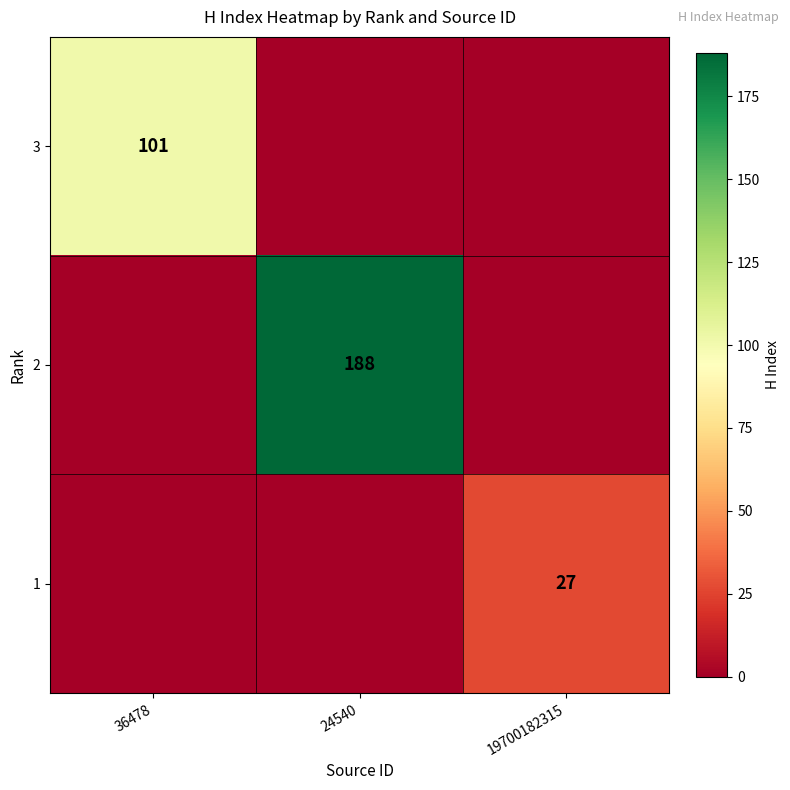

True or false: 3 has a value of 166 at 36478.

False